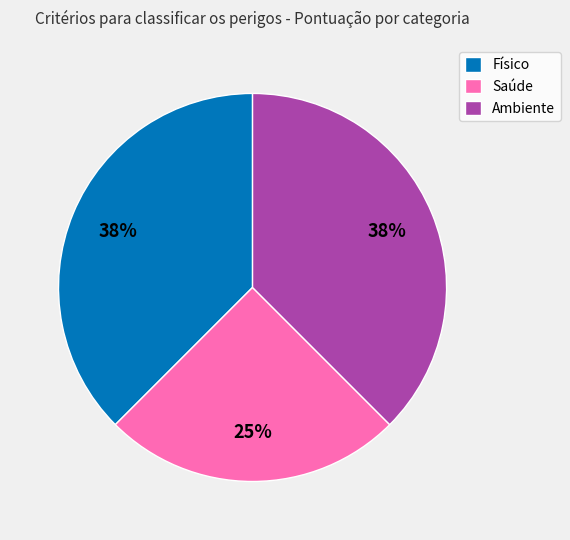

Between Ambiente and Saúde, which is larger?

Ambiente